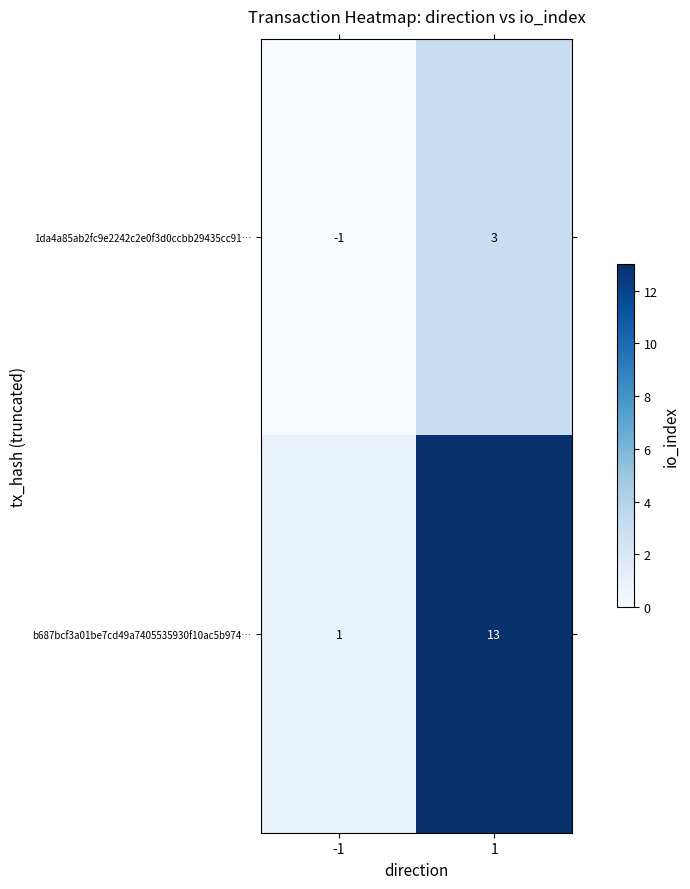

Count the number of categories in the chart.

2